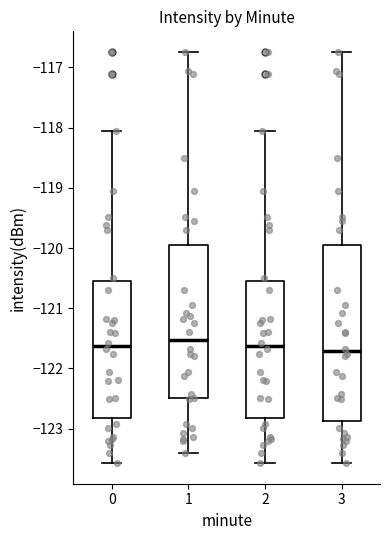

Where does the upper whisker of the box at x = 1 end on the y-axis? The values are not printed on the chart, so give them approximately, as read against the axis.

-116.7